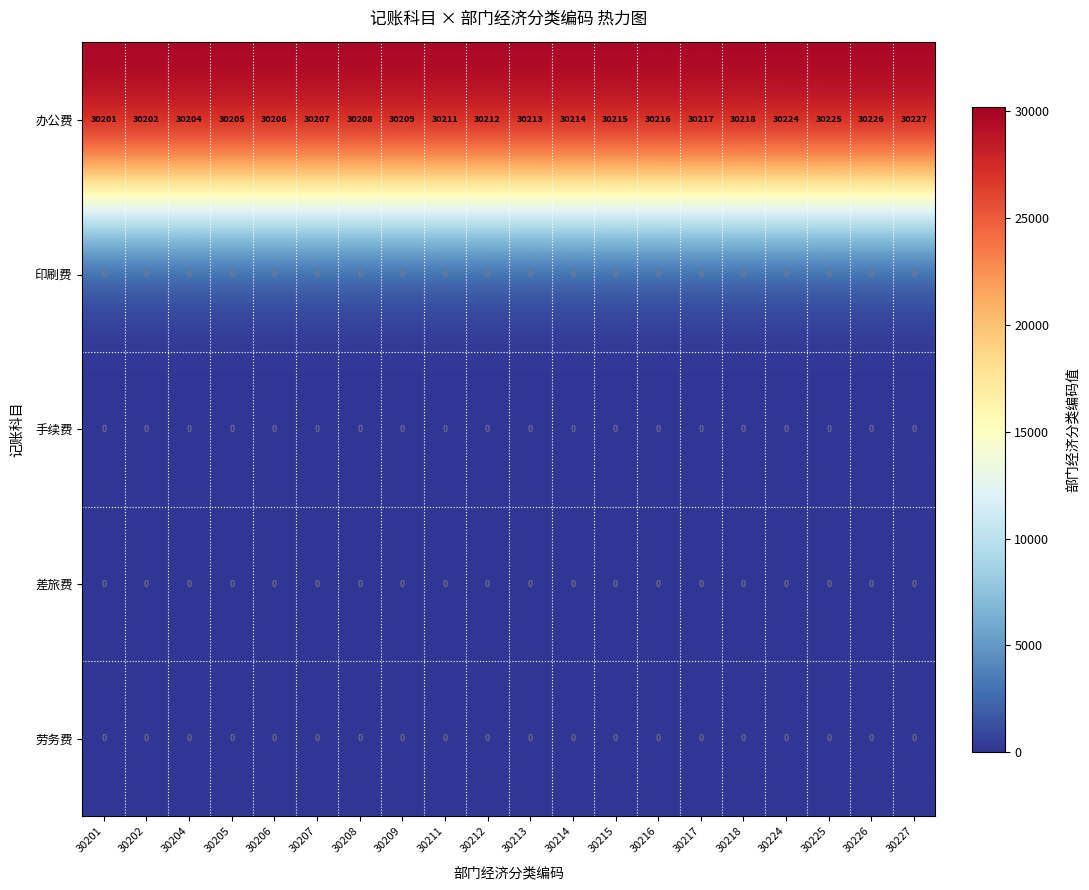

What is the difference between the highest and lowest values at 30227?

30227